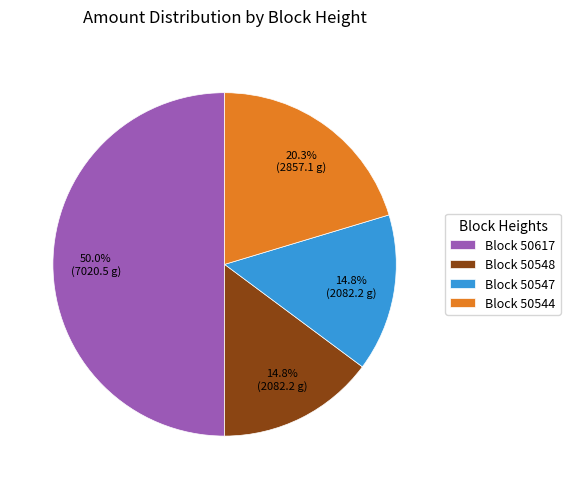

Approximately how many times larger is the value at Block 50547 compared to Block 50548?

1.0